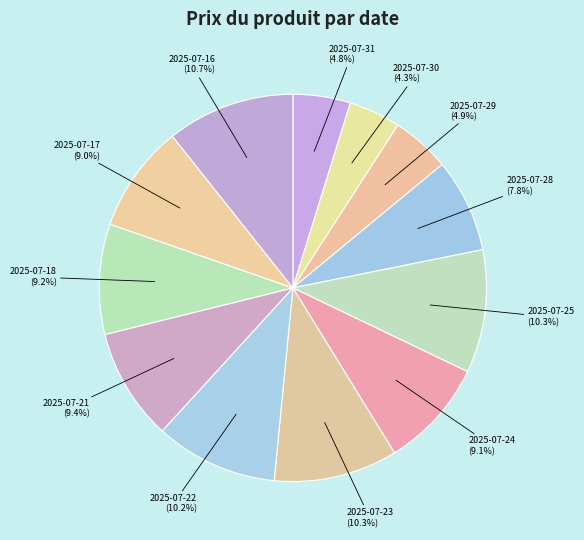

Approximately how many times larger is the value at 2025-07-24 compared to 2025-07-28?

1.2